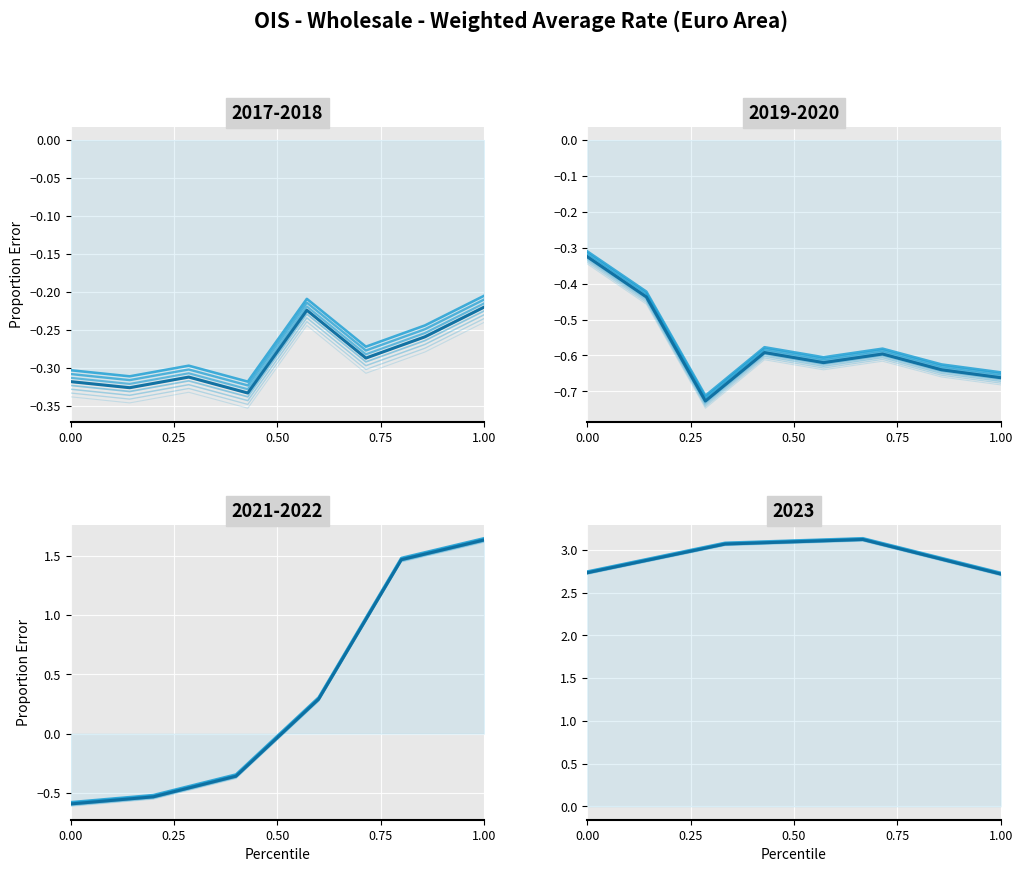

Is it true that the value at 0.00 is 2.7?

True